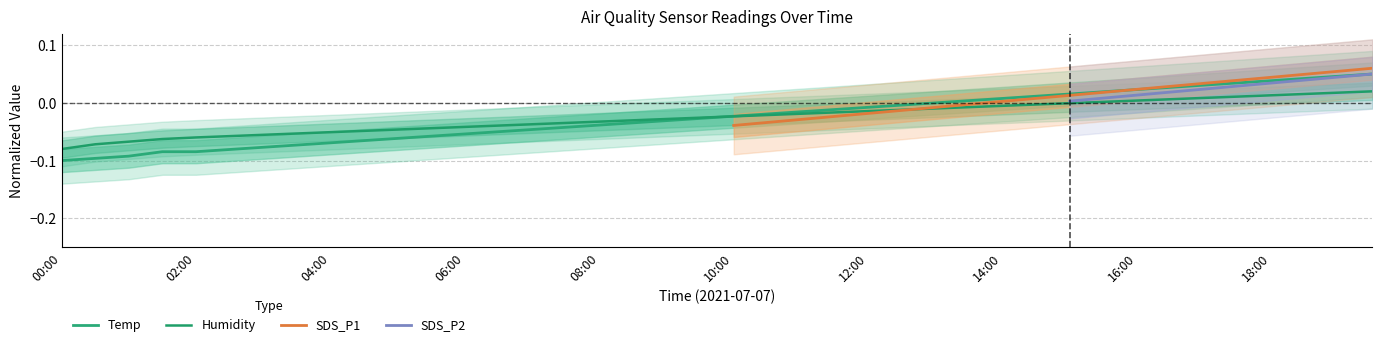

Is the value of Temp at 16:30 greater than the value of Humidity at 05:30?

Yes